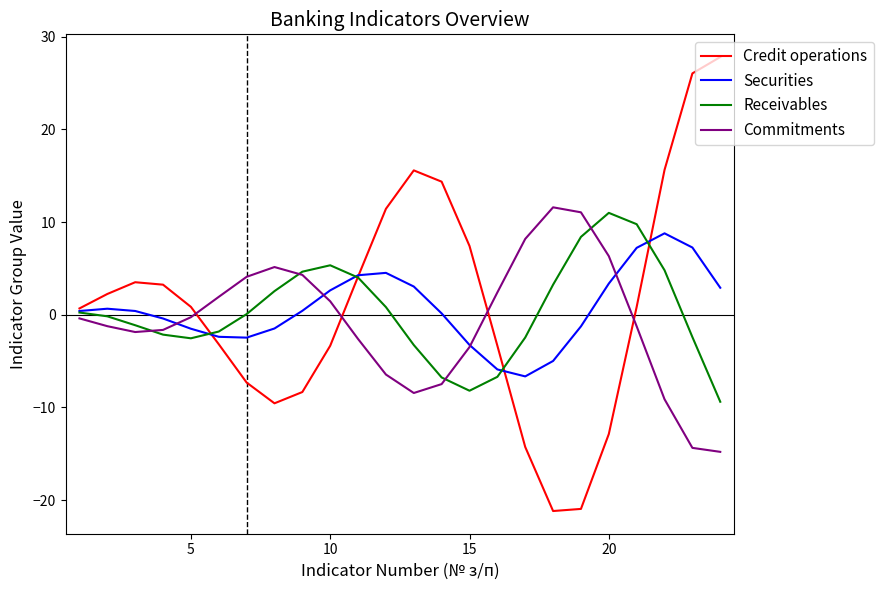

What is the difference between the maximum and minimum values in the Receivables series?

20.4